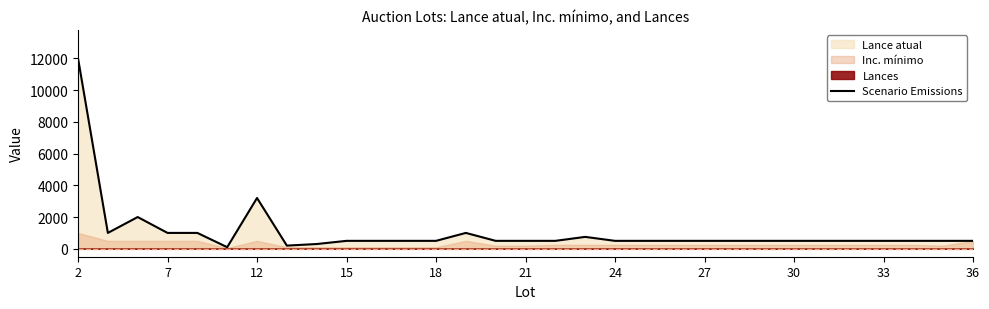

What is the maximum value for Scenario Emissions?

12000